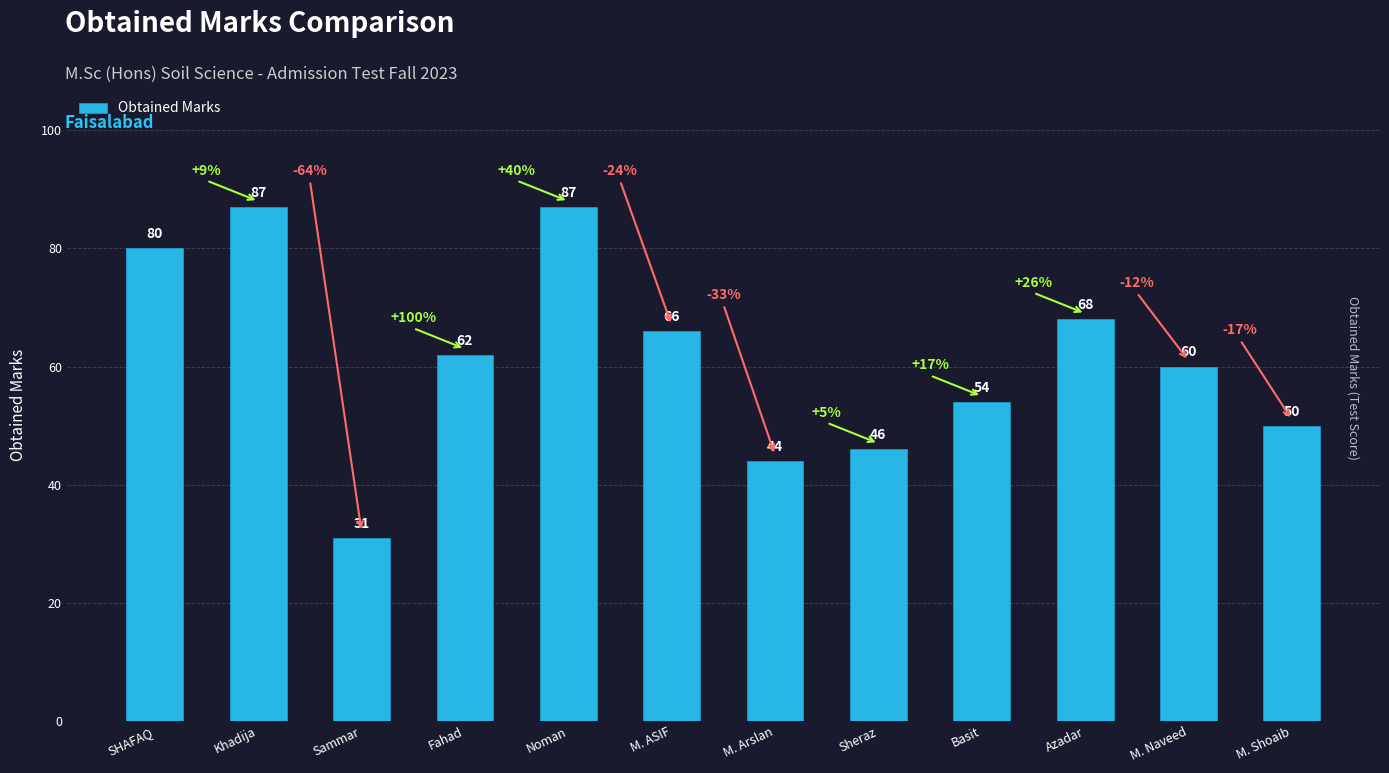

What is the difference between the maximum and minimum values?

56